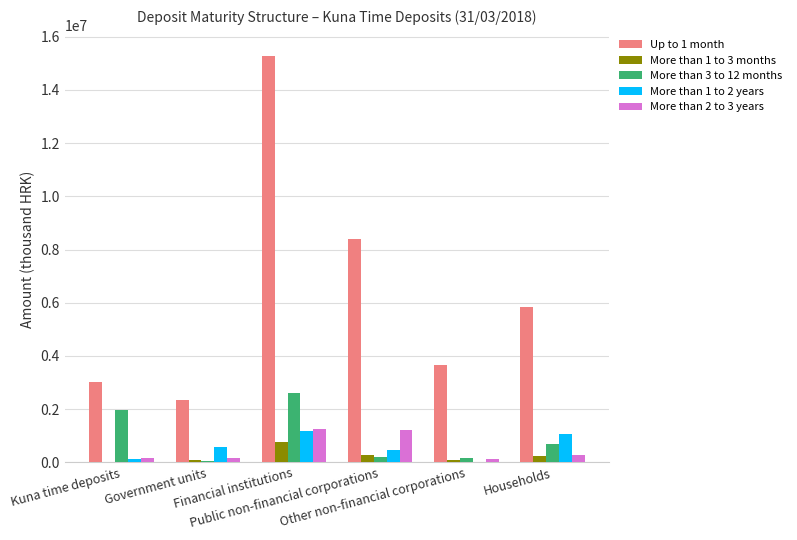

What is the maximum value shown in the chart?

15279633